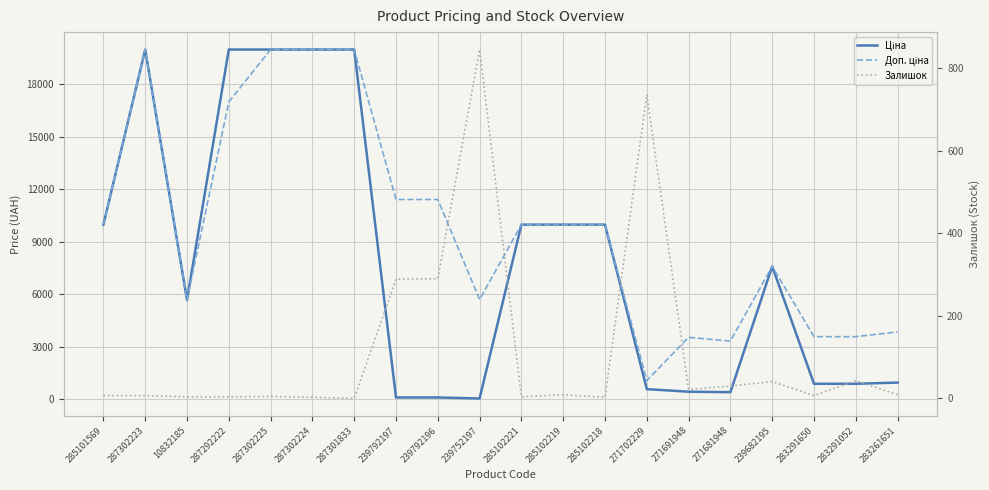

The Ціна series shows 9975.0 at 285102221. True or false?

True